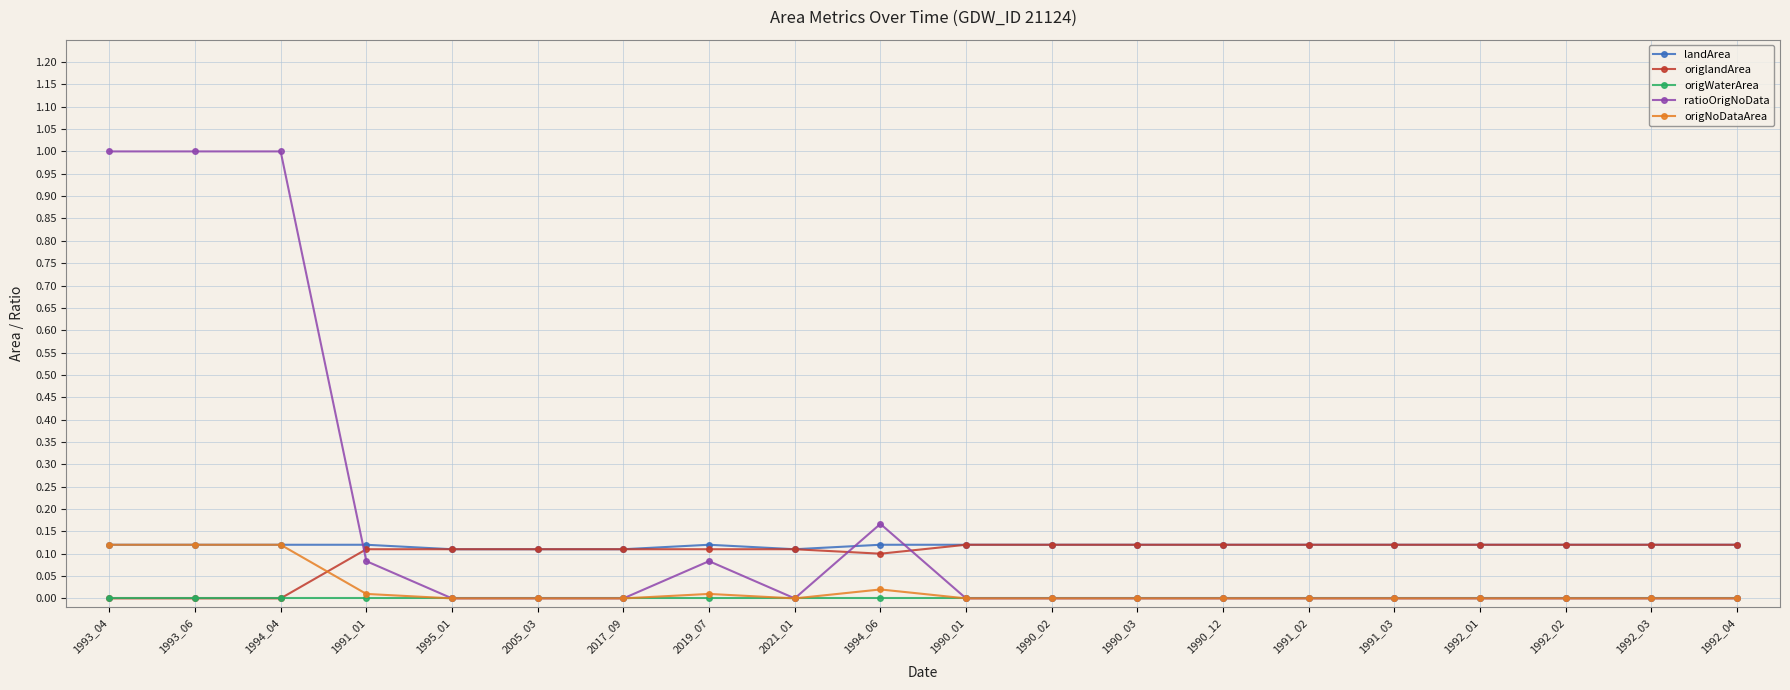

The value of origNoDataArea at 1992_01 is 0.0. True or false?

True